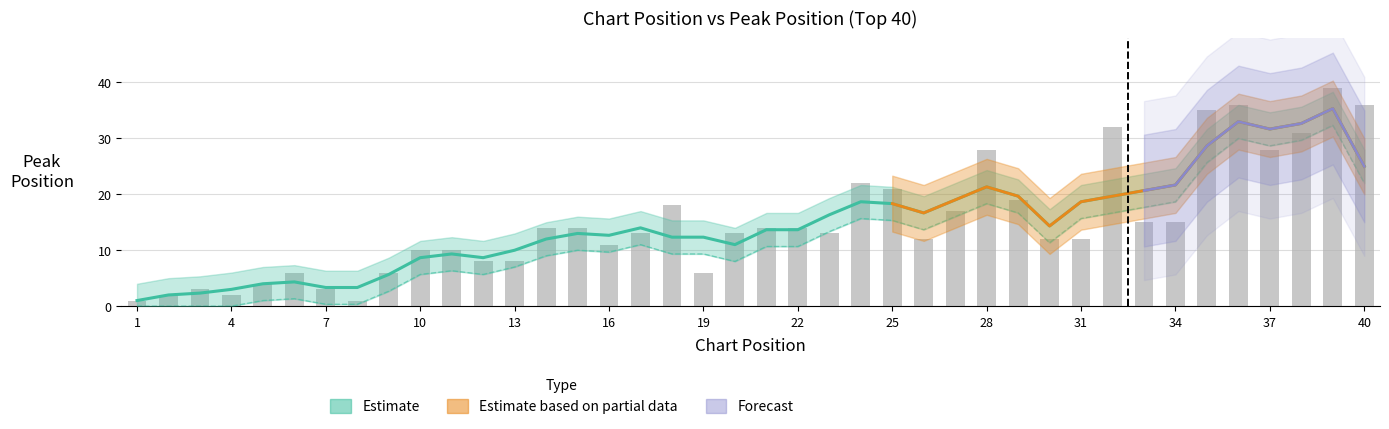

Count the number of values greater than 13.

19